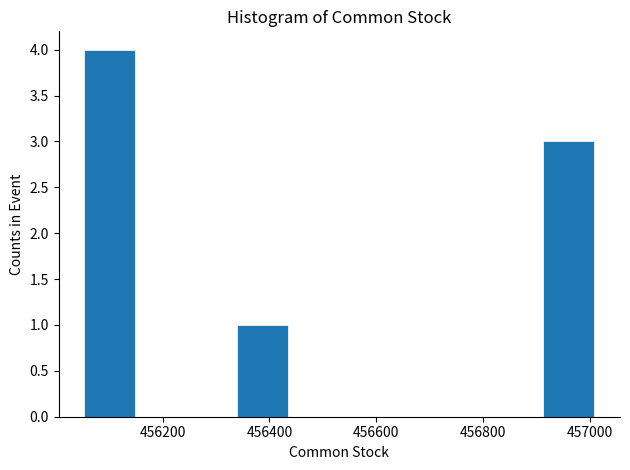

Over which range of the x-axis is the bar tallest?

456060 to 456140